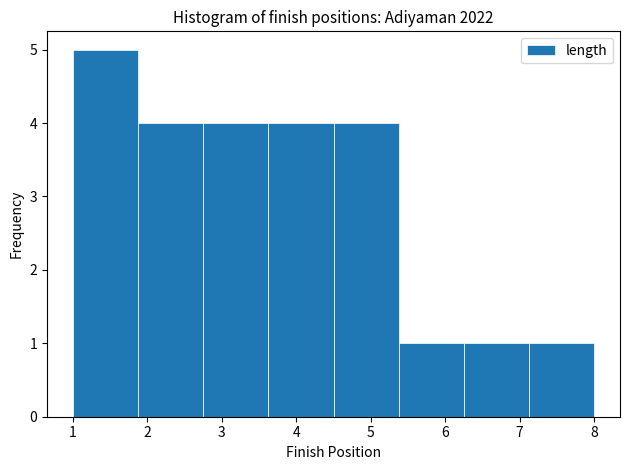

Reading left to right, transcribe this chart: for each bar, give the range it covers on the x-axis and its height. Neither the bar edges nor the heights are printed on the chart, so give them approximately, as read against the axes.

1.0 to 1.9: 5
1.9 to 2.8: 4
2.8 to 3.6: 4
3.6 to 4.5: 4
4.5 to 5.4: 4
5.4 to 6.3: 1
6.3 to 7.1: 1
7.1 to 8.0: 1